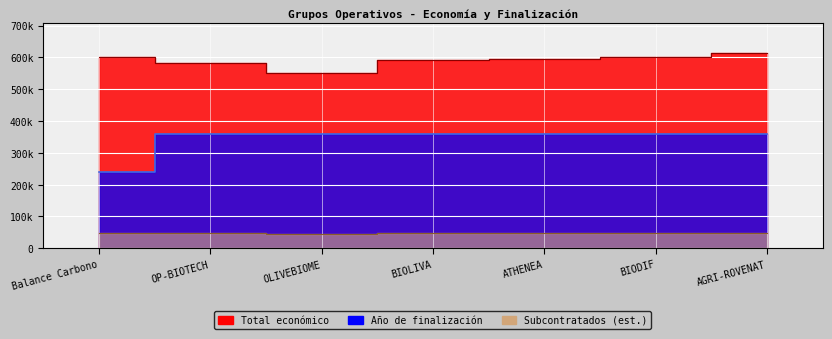

Which series changed the most between OP-BIOTECH and OLIVEBIOME?

Total económico